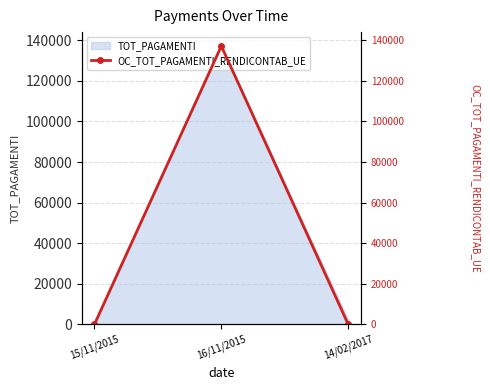

Rank the categories by value from lowest to highest.

15/11/2015, 14/02/2017, 16/11/2015